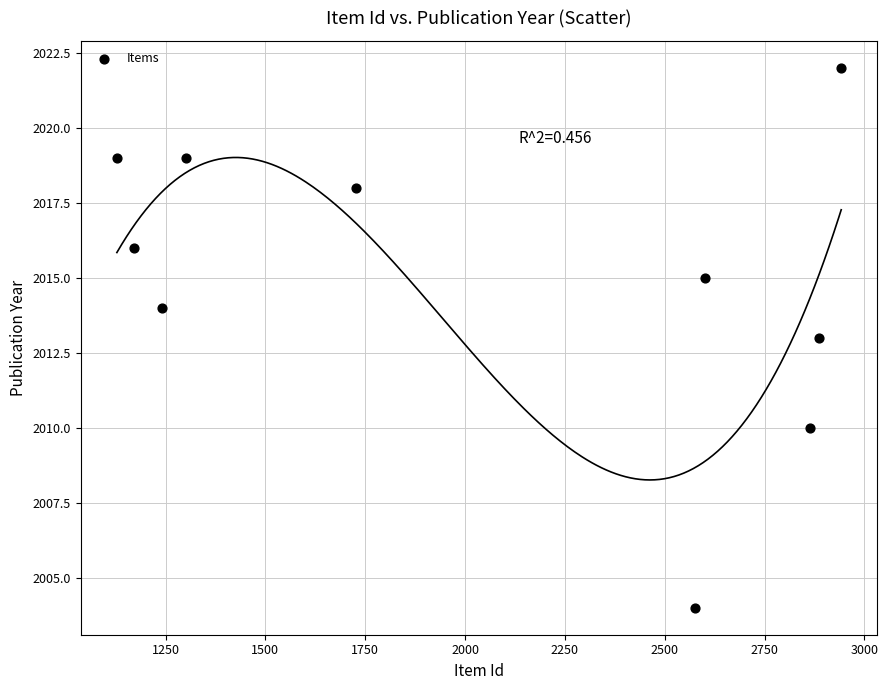

What is the range of X values (max minus min)?

1814